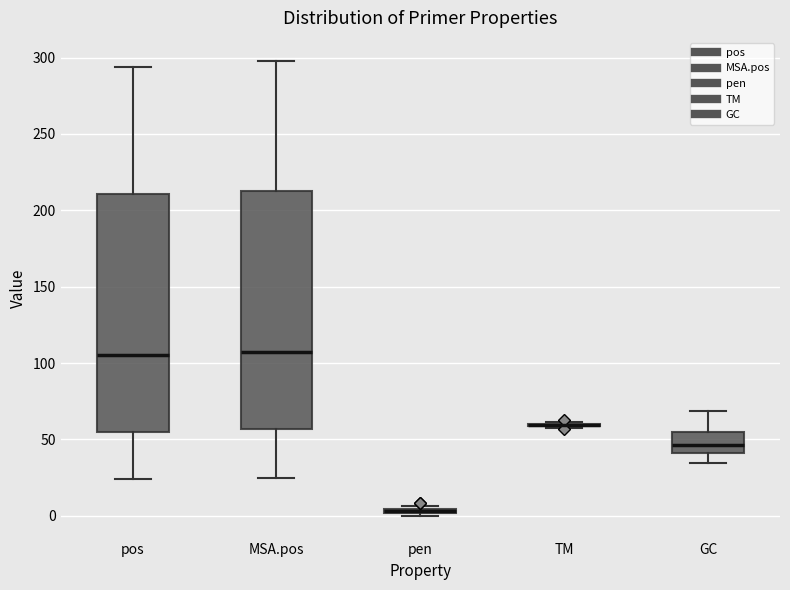

Where does the median line of the box for GC sit on the y-axis? The values are not printed on the chart, so give them approximately, as read against the axis.

45